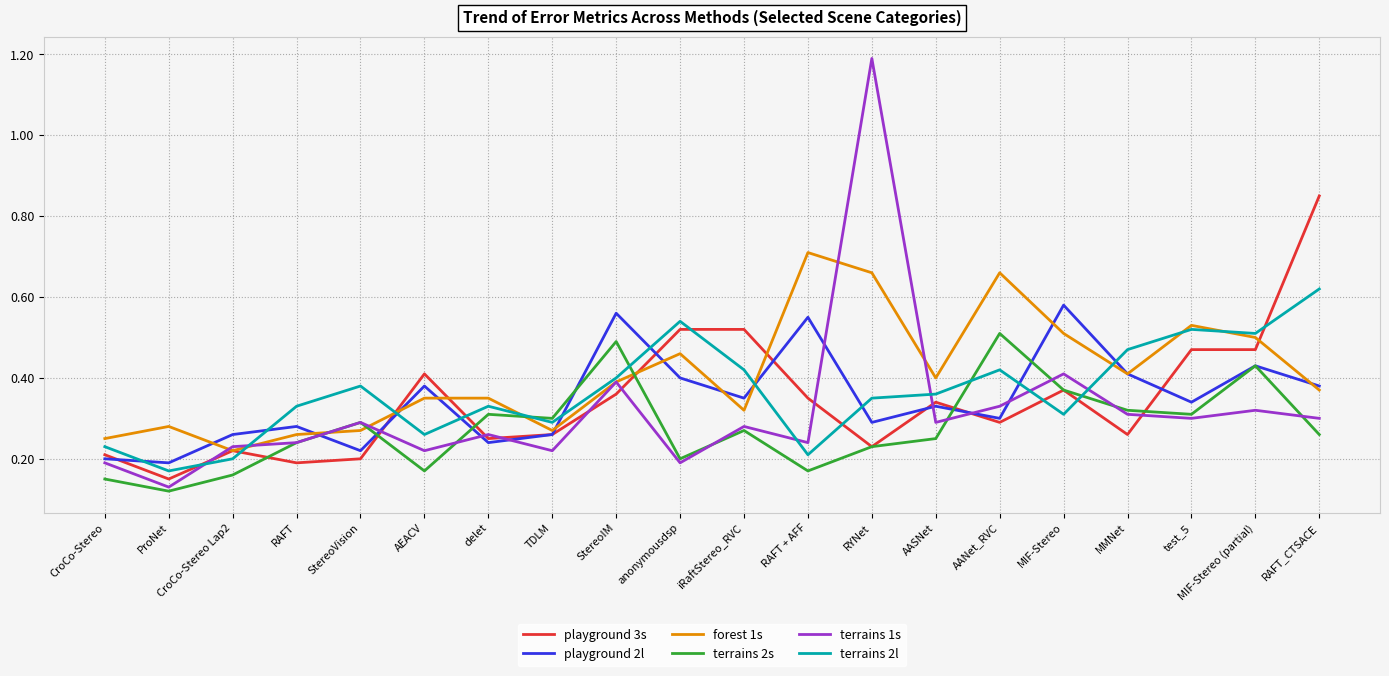

What position from the left is RAFT + AFF?

12